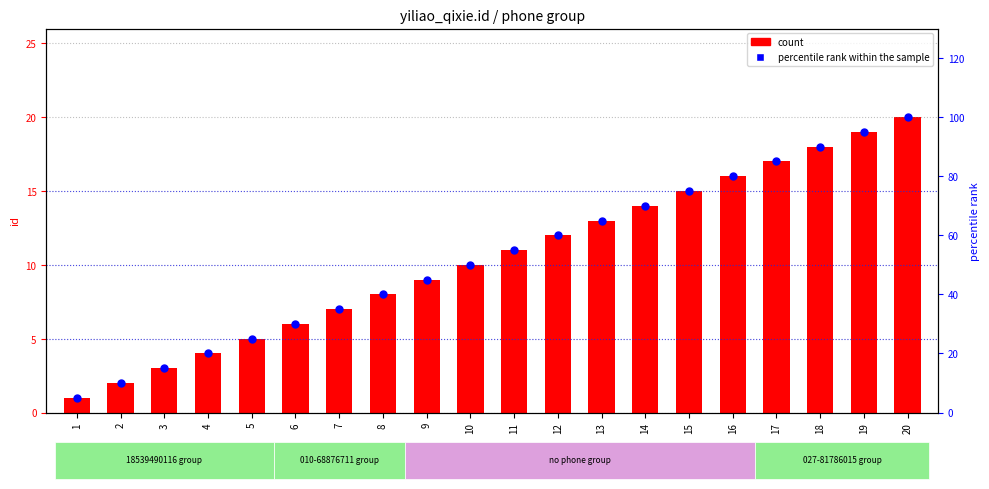

Which series has the largest total across all categories?

percentile rank within the sample